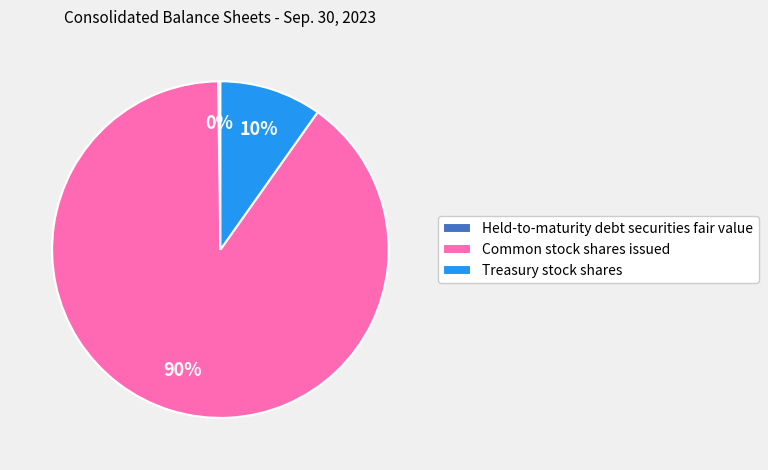

Is it true that Treasury stock shares is 10% of the pie?

True